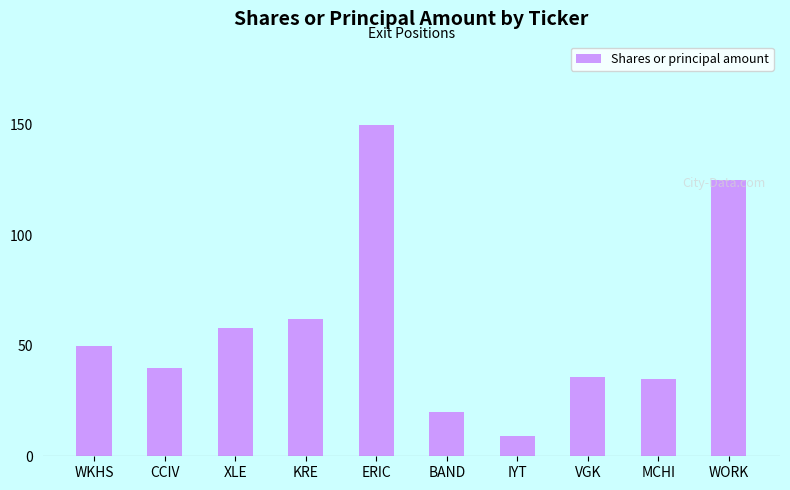

Reading left to right, what are all the values shown in this chart?

50	40	58	62	150	20	9	36	35	125